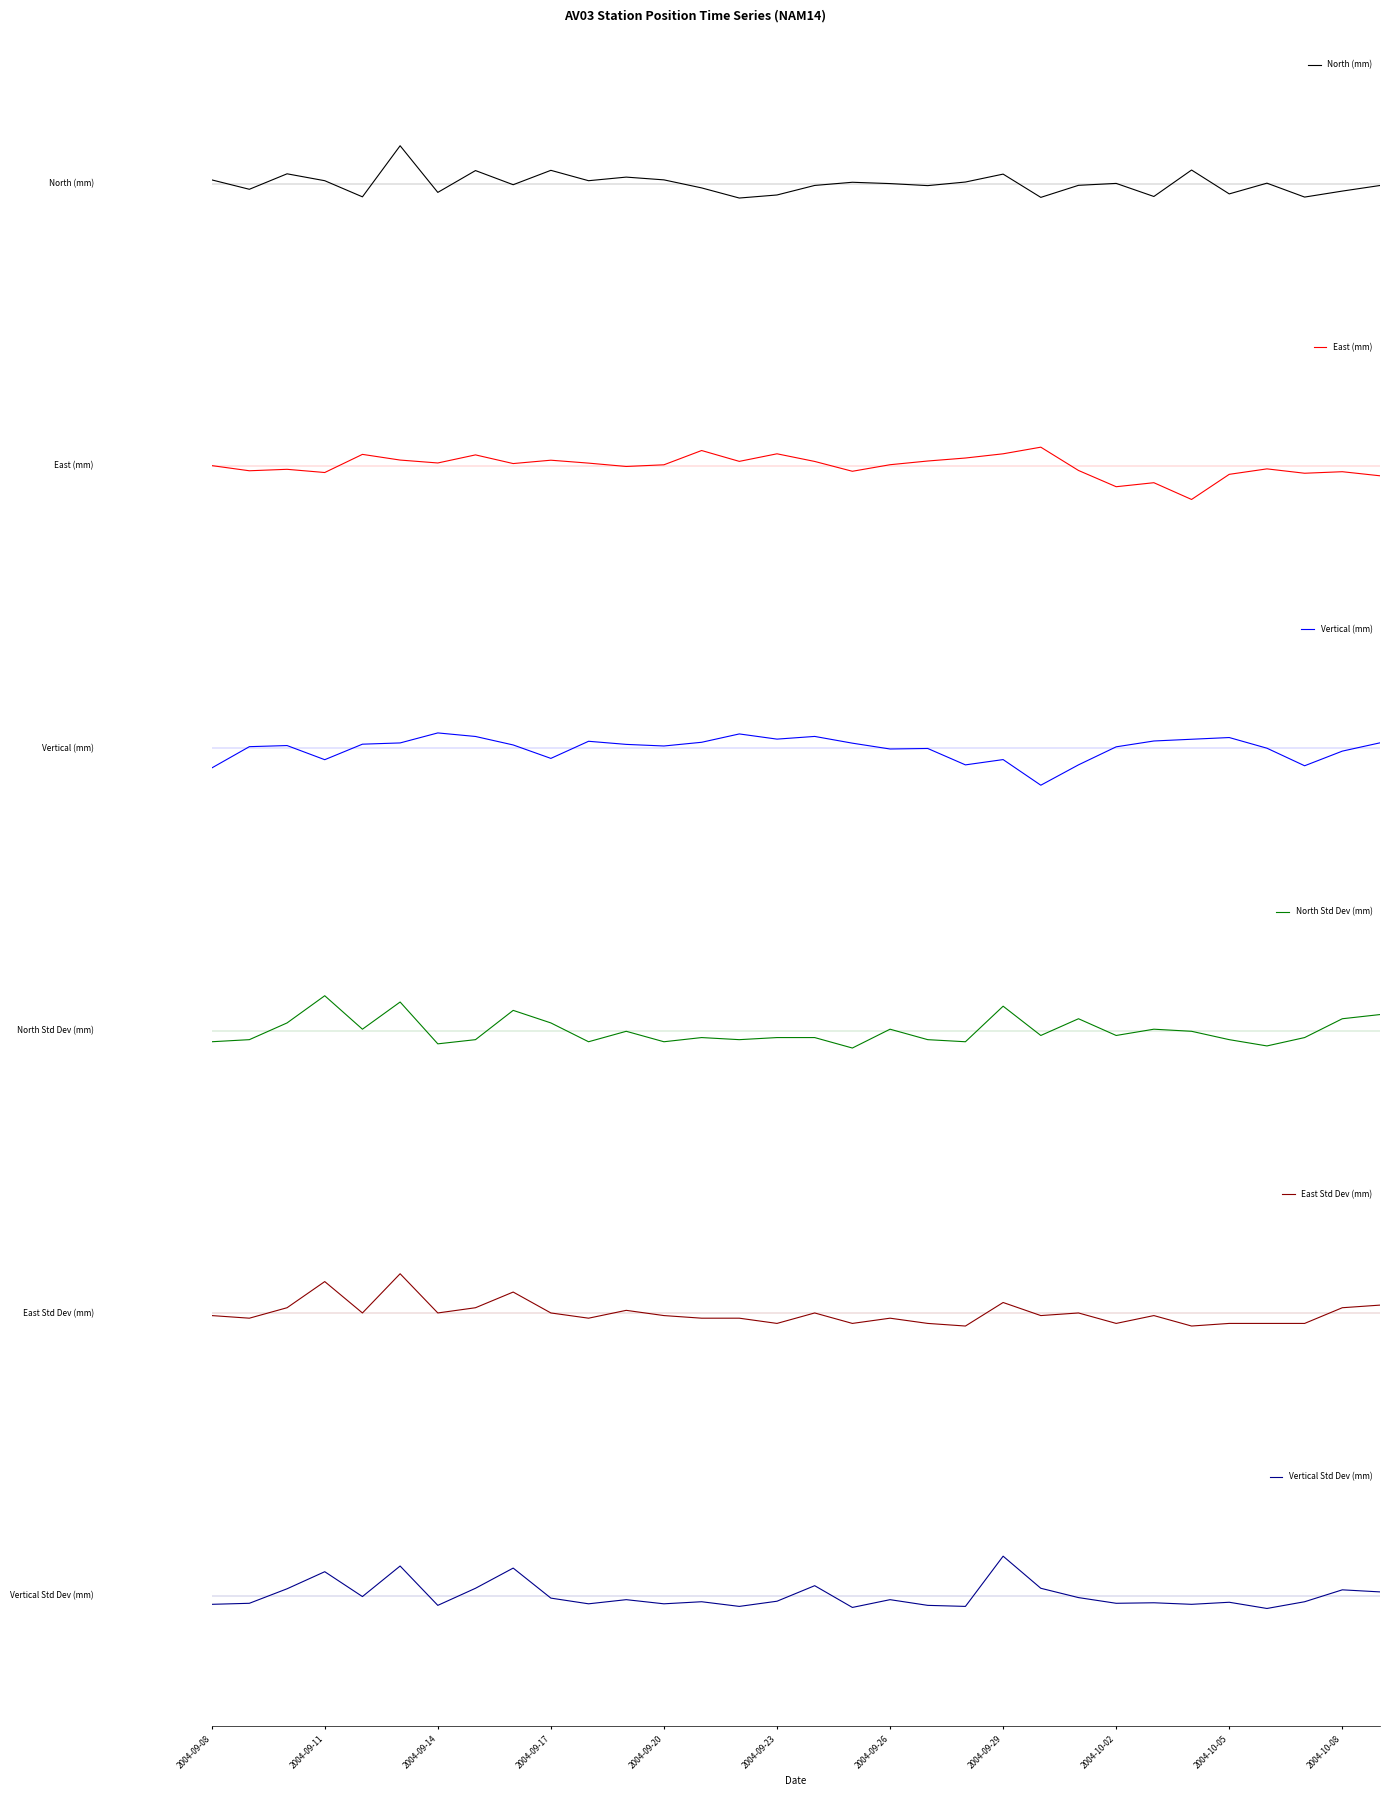

The value of East Std Dev (mm) at 16 is 0.0. True or false?

True